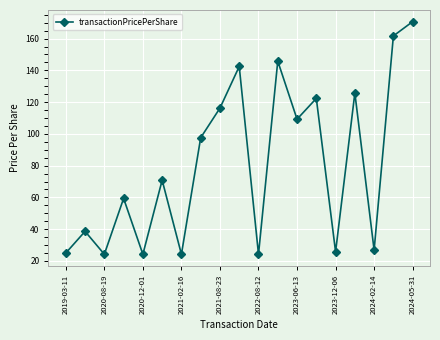

How many interior local valleys (lower than both neighbors) does the data have?

7